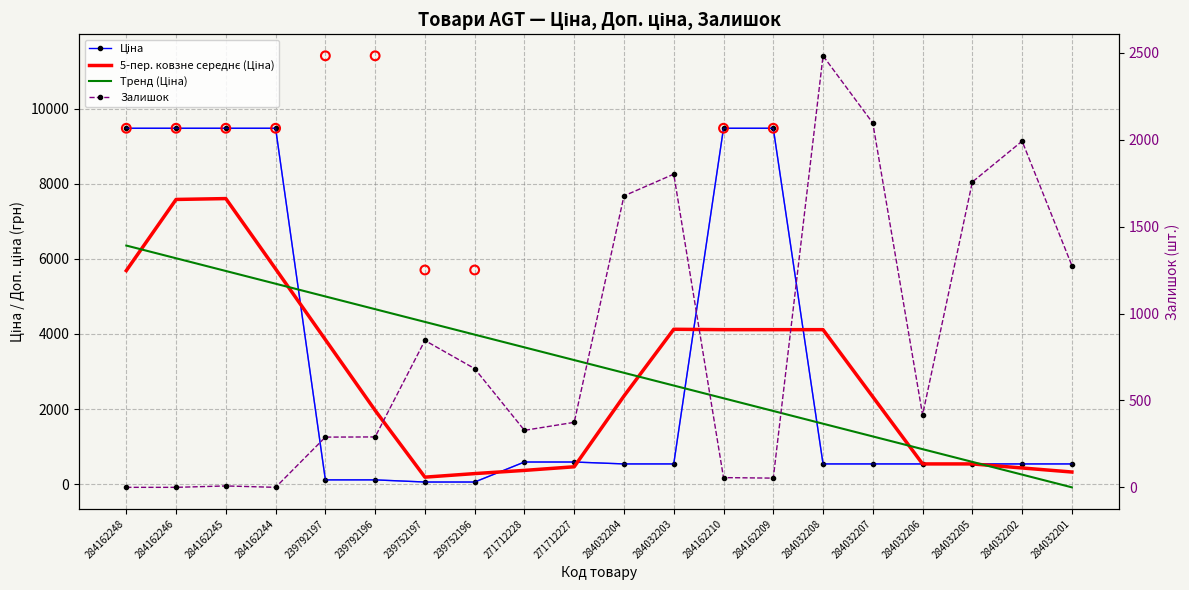

Which series has the largest total across all categories?

Ціна